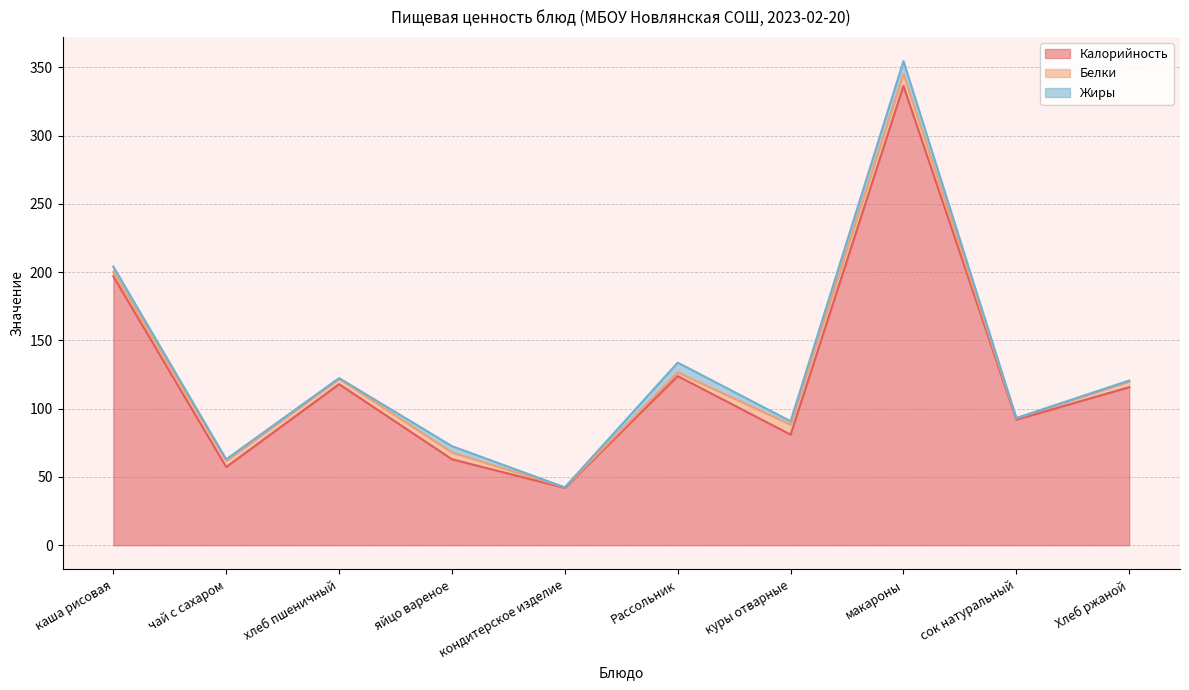

What is the label of the 8th point from the right?

хлеб пшеничный